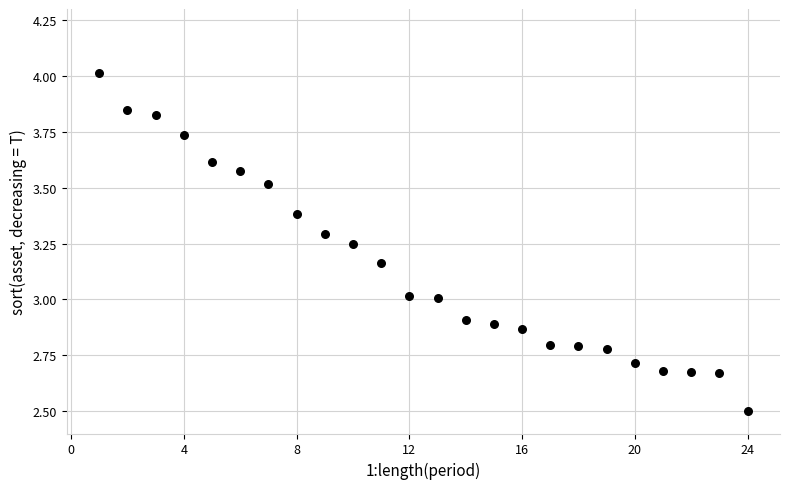

What is the range of Y values (max minus min)?

1.5